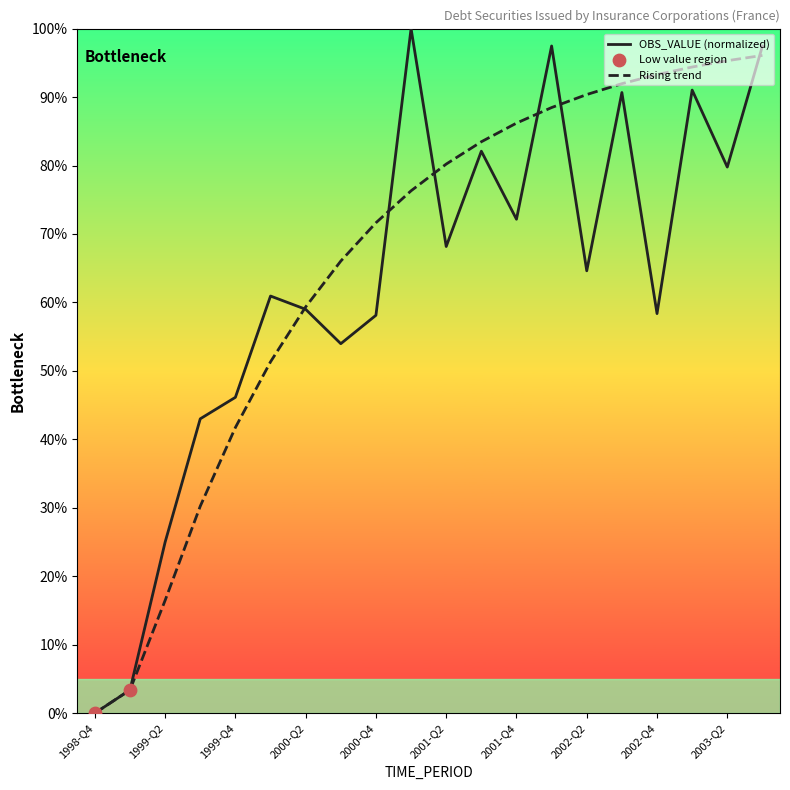

Which series has the largest range (max minus min)?

OBS_VALUE (normalized)